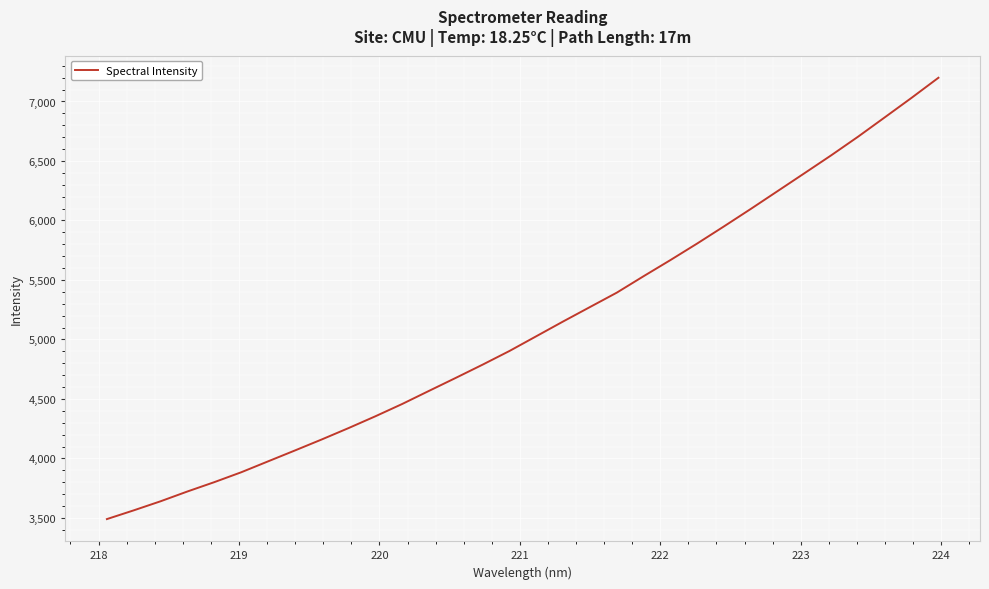

What is the greatest value displayed?

7199.4